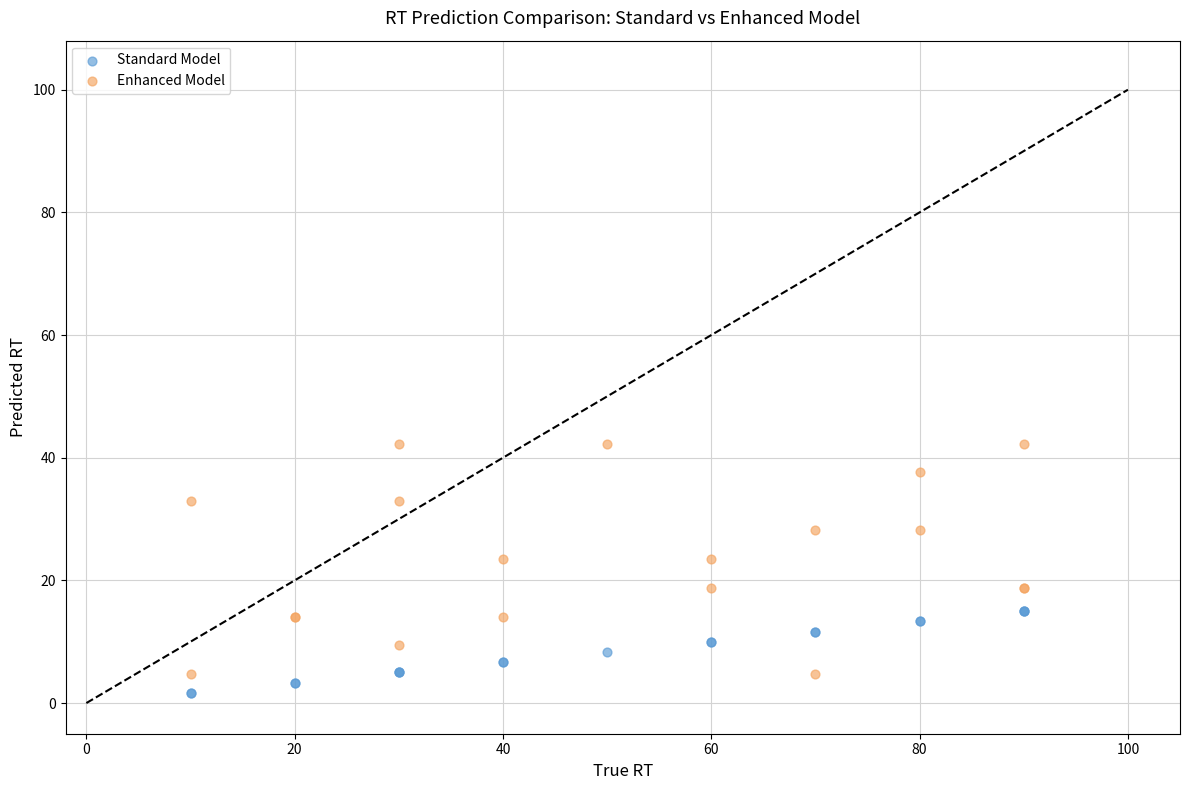

Which series has the largest Y range (max minus min)?

Enhanced Model